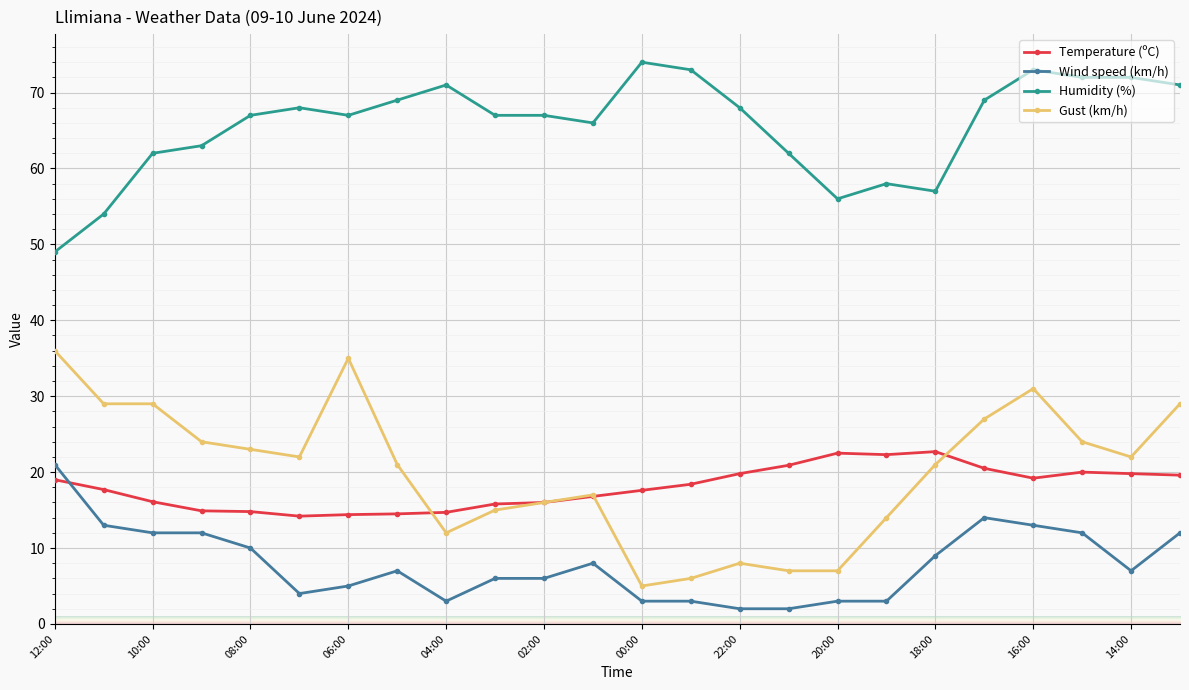

True or false: Gust (km/h) has more than 1 points higher than both neighbors.

True